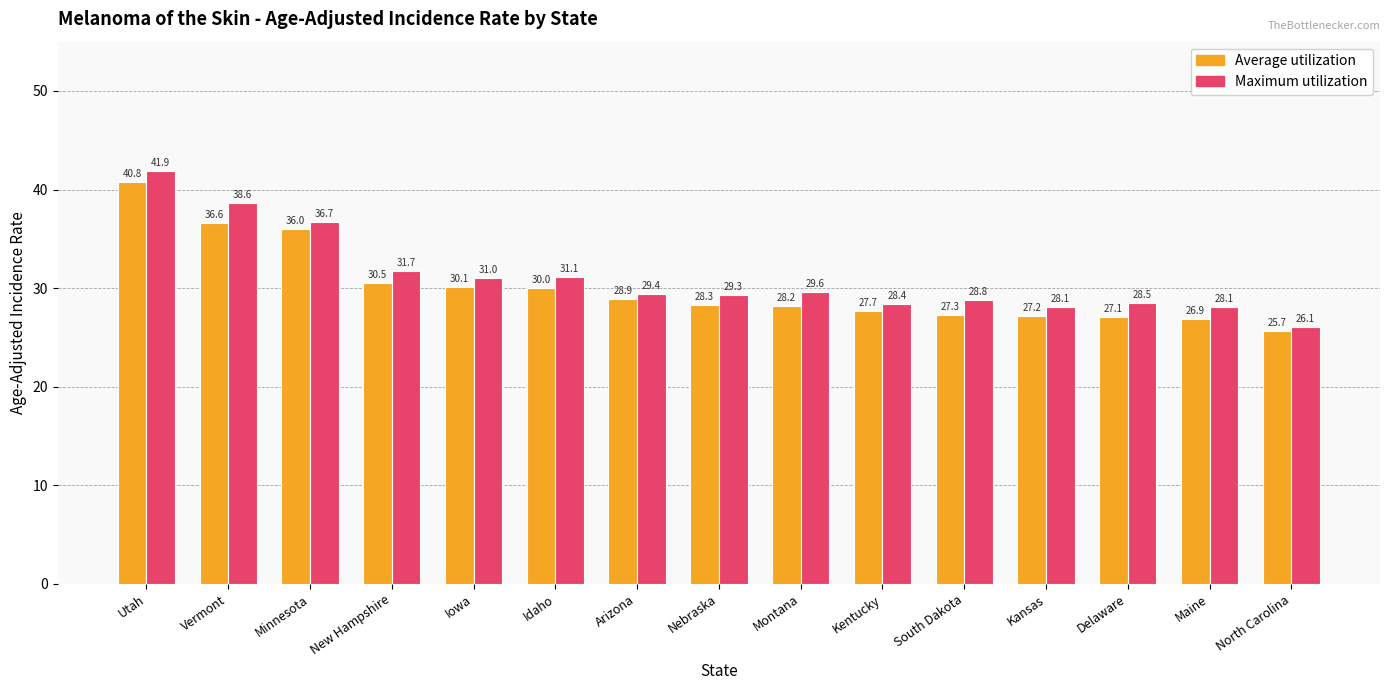

Does the chart contain any negative values?

No